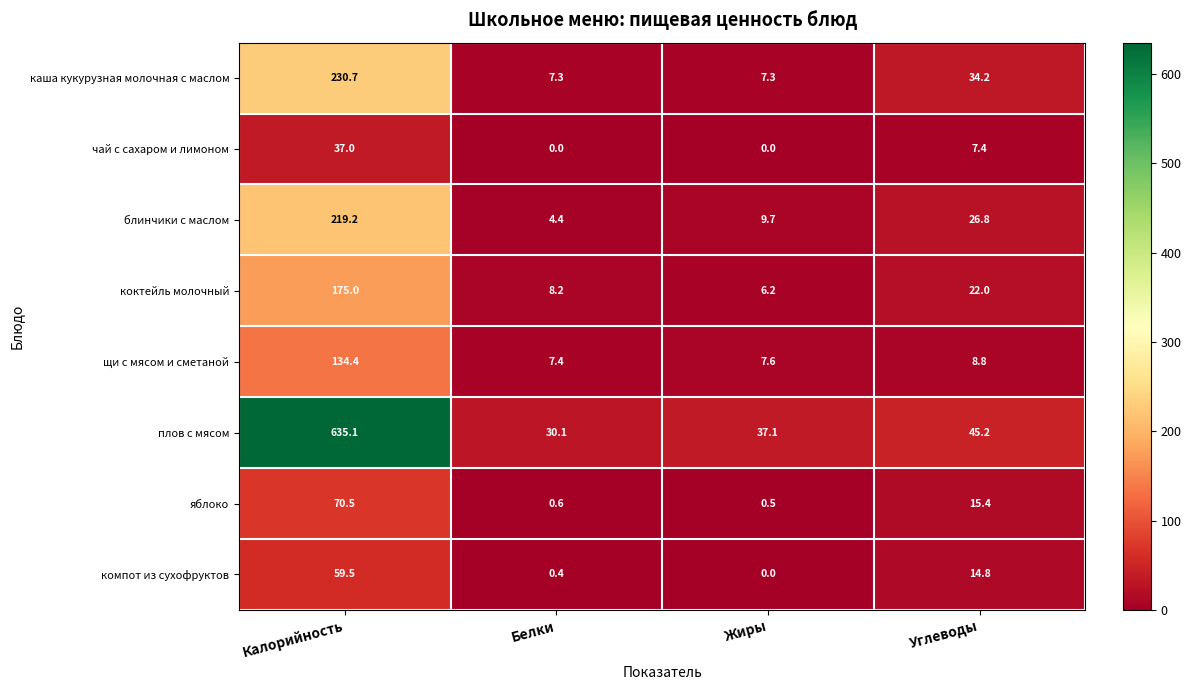

At which label does коктейль молочный first exceed 22?

Калорийность